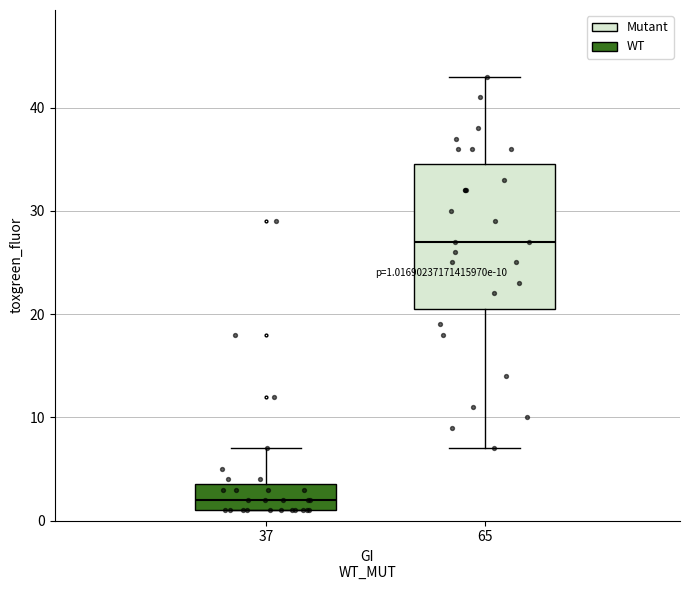

Which box's median line is the lowest?

37